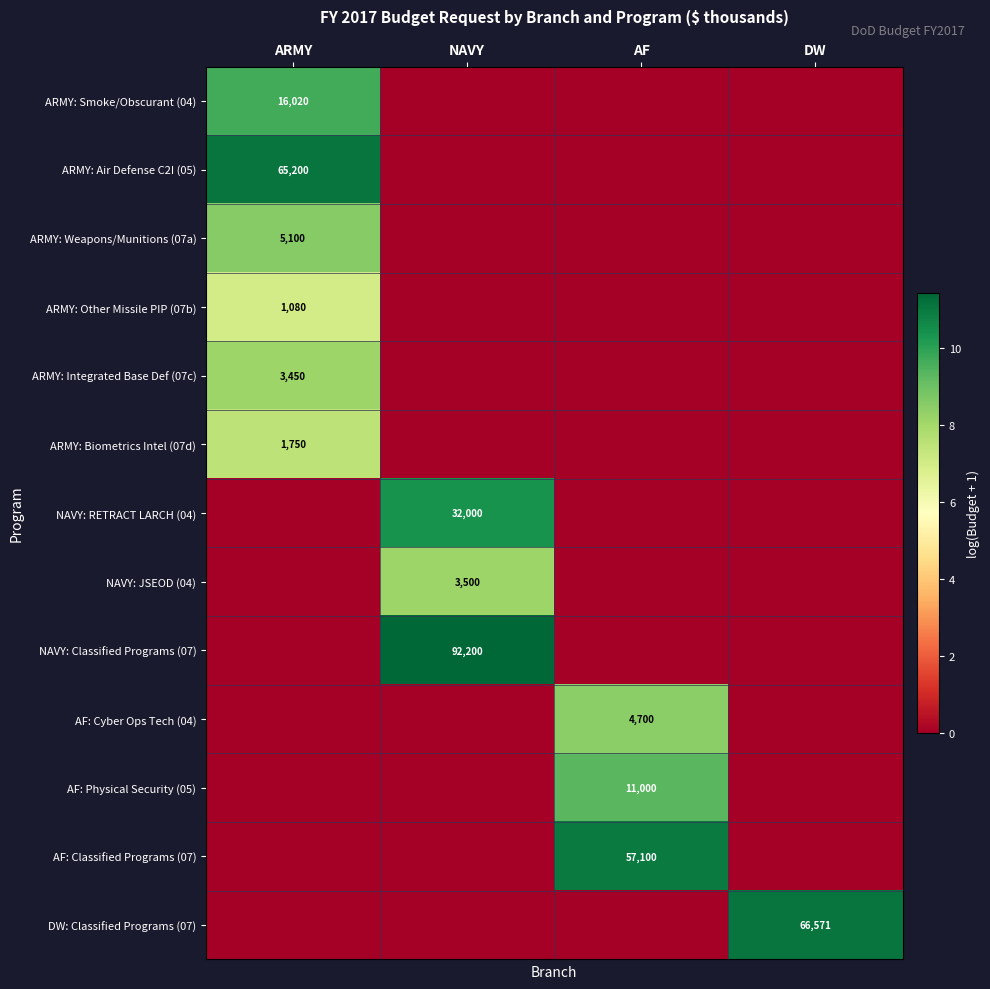

True or false: AF: Classified Programs (07) has a value of 14595 at AF.

False